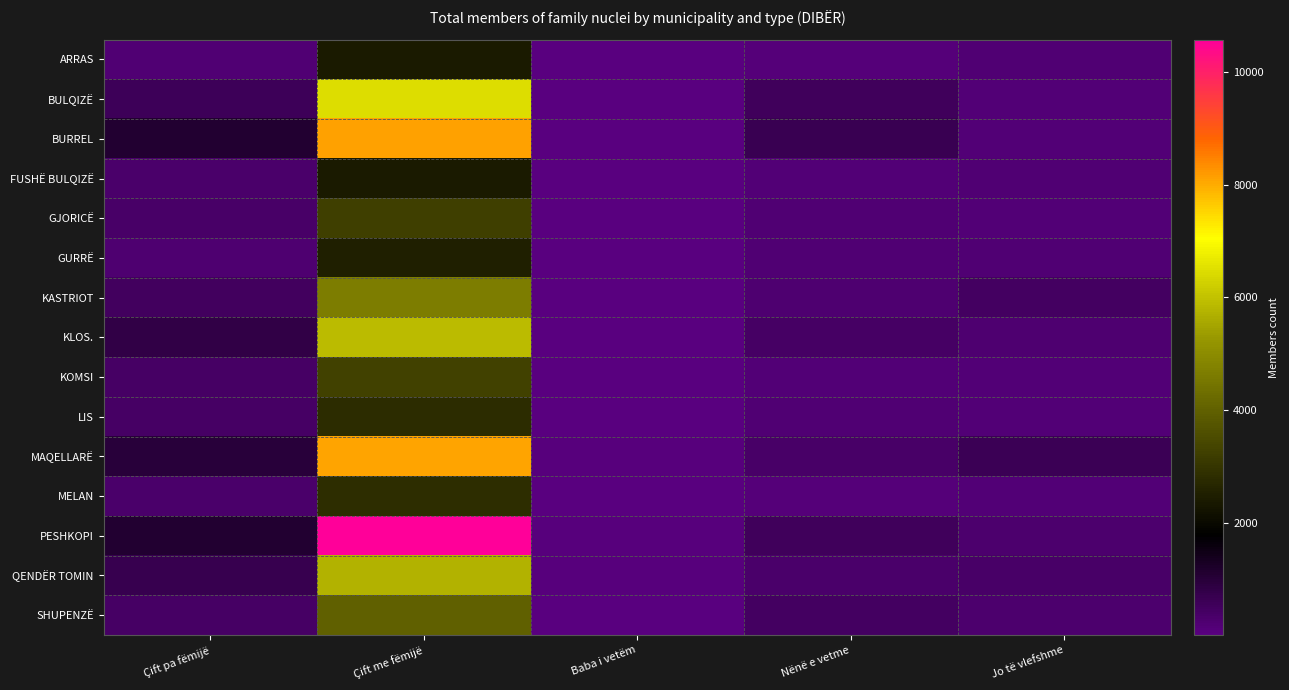

At how many categories does at least one series exceed 6406?

1